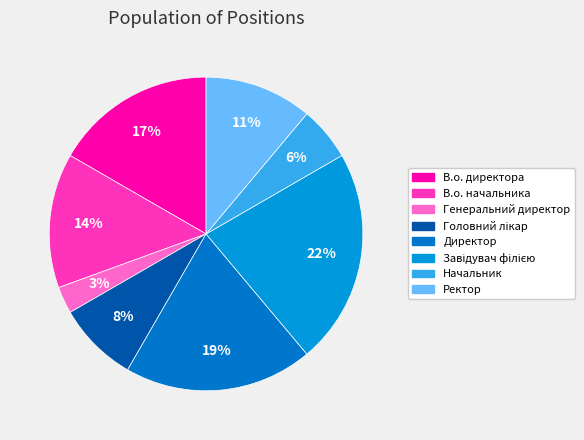

Rank the categories by value from highest to lowest.

Завідувач філією, Директор, В.о. директора, В.о. начальника, Ректор, Головний лікар, Начальник, Генеральний директор